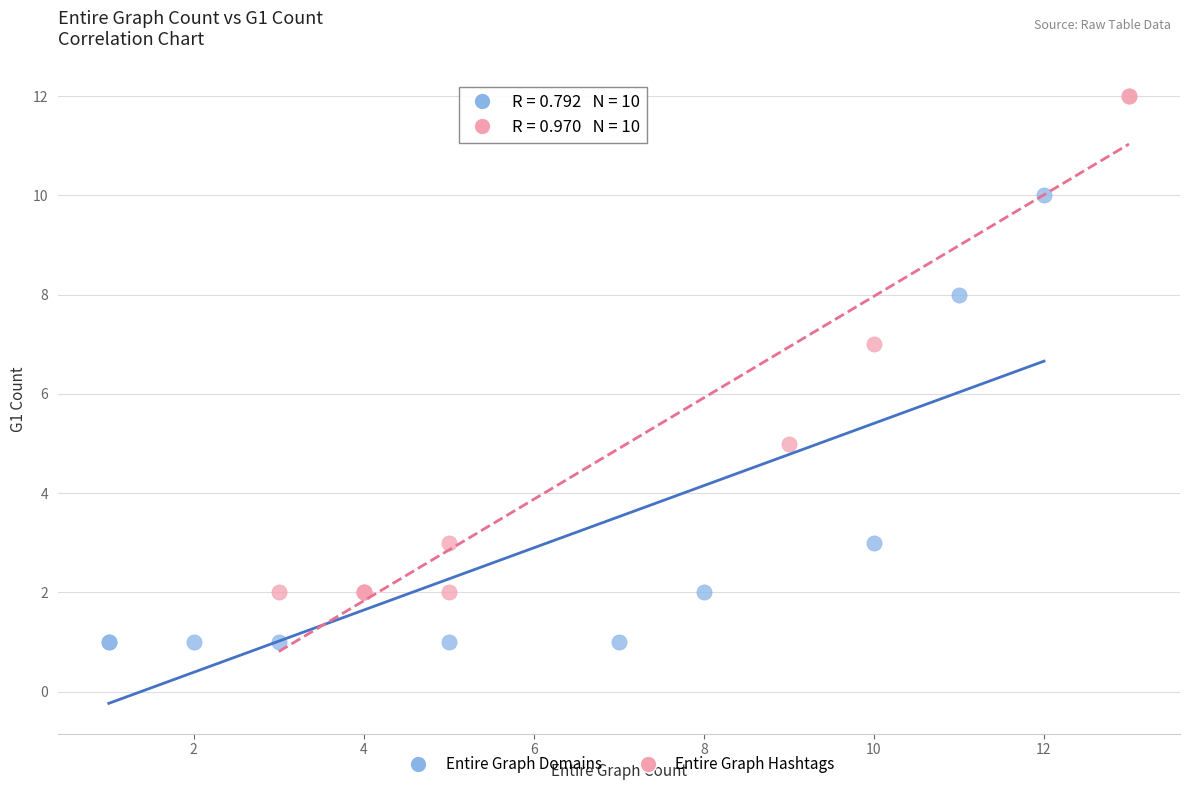

Which series reaches the minimum Y coordinate?

Entire Graph Domains